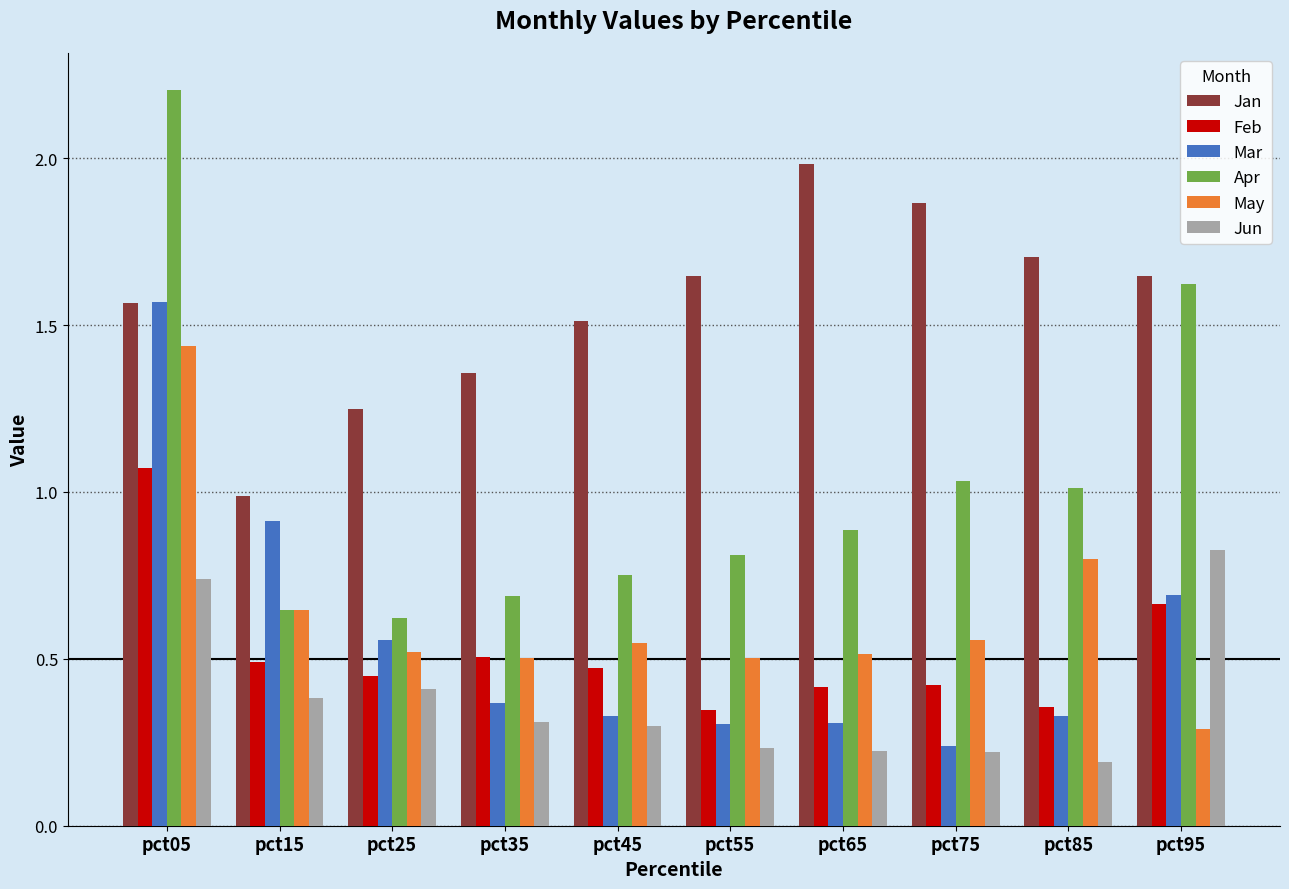

At pct85, list the series in order from largest to smallest.

Jan, Apr, May, Feb, Mar, Jun